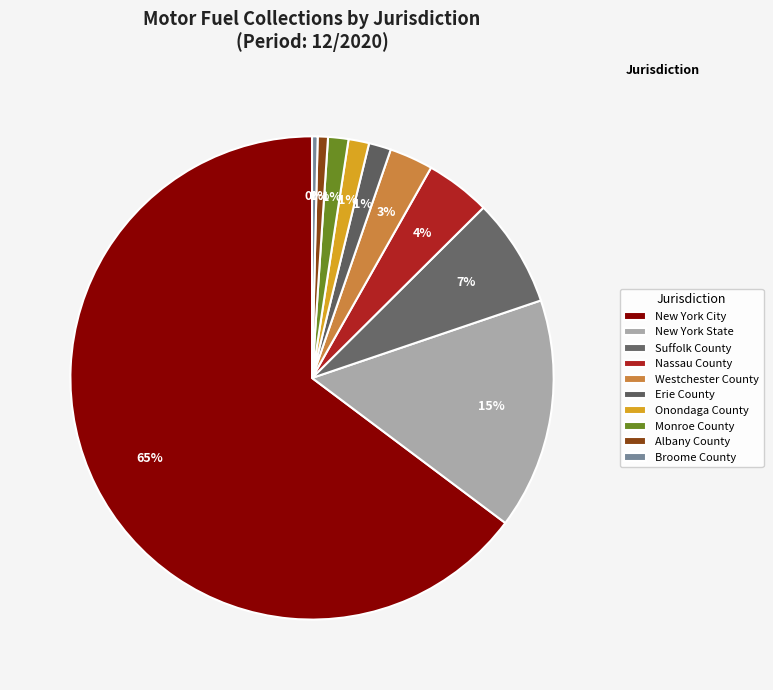

What percentage is NOT represented by Albany County?

99.3%